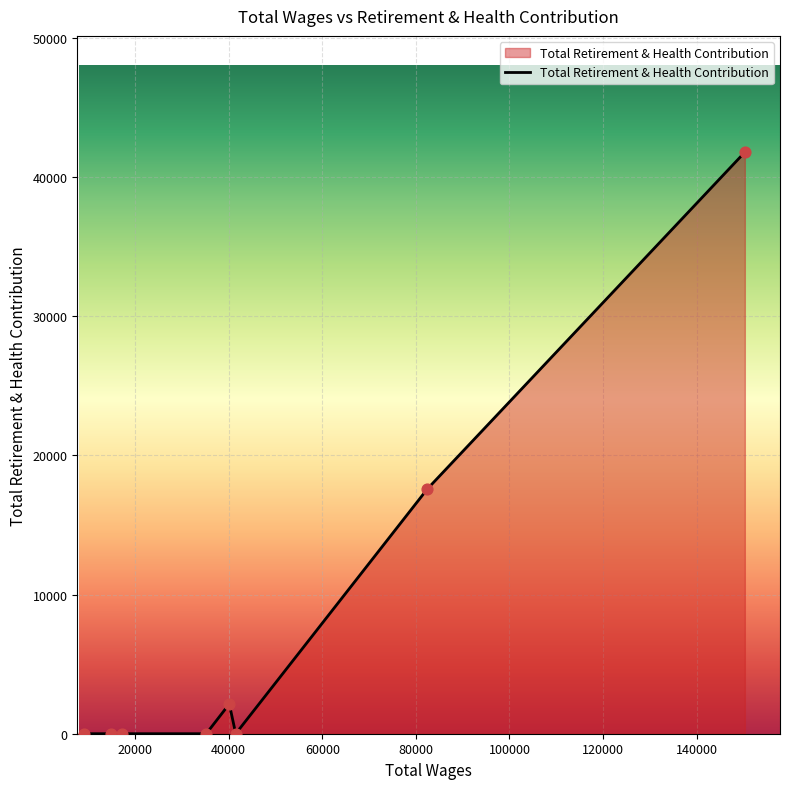

True or false: there are more than 0 points higher than both neighbors.

True